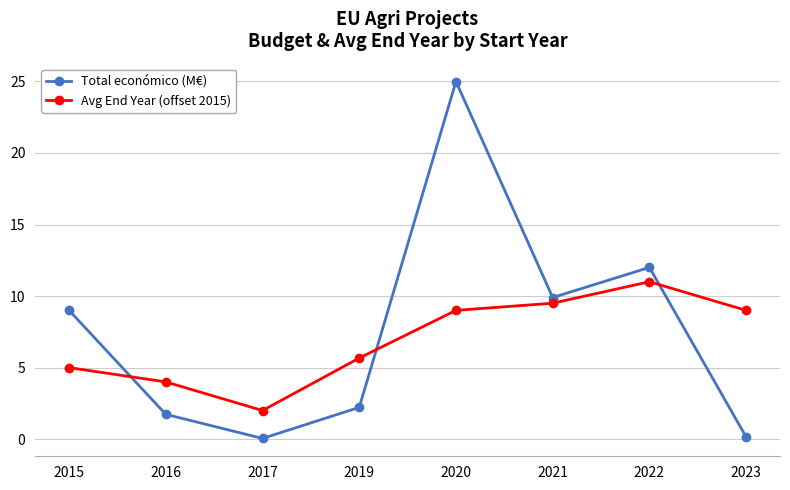

Where is the first local maximum for Avg End Year (offset 2015)?

2022